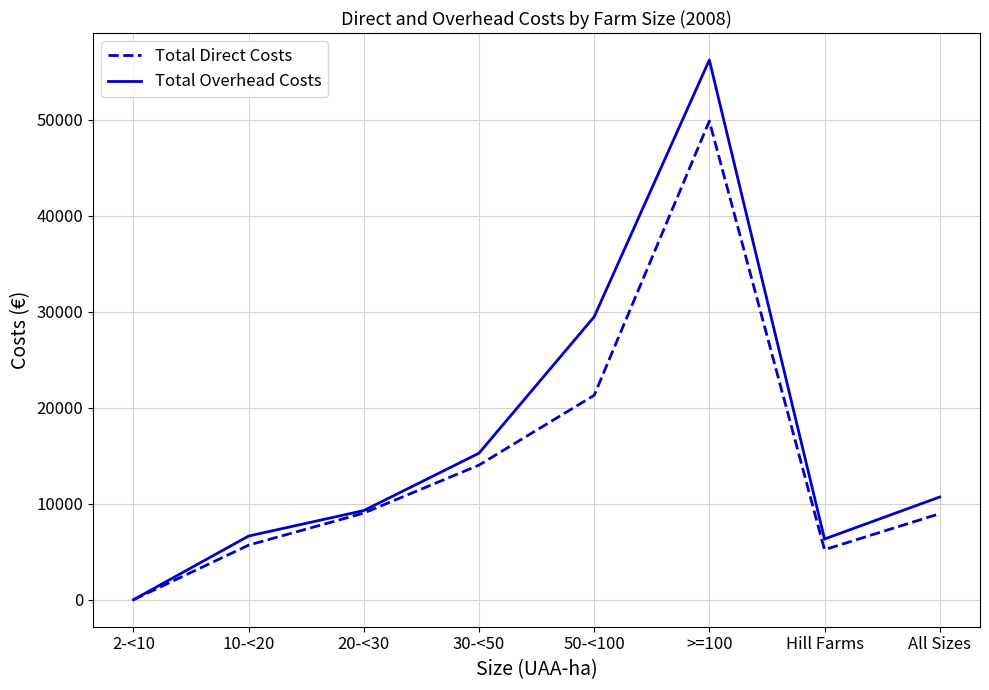

What value does the Total Overhead Costs series have at Hill Farms, to the nearest 10?

6320